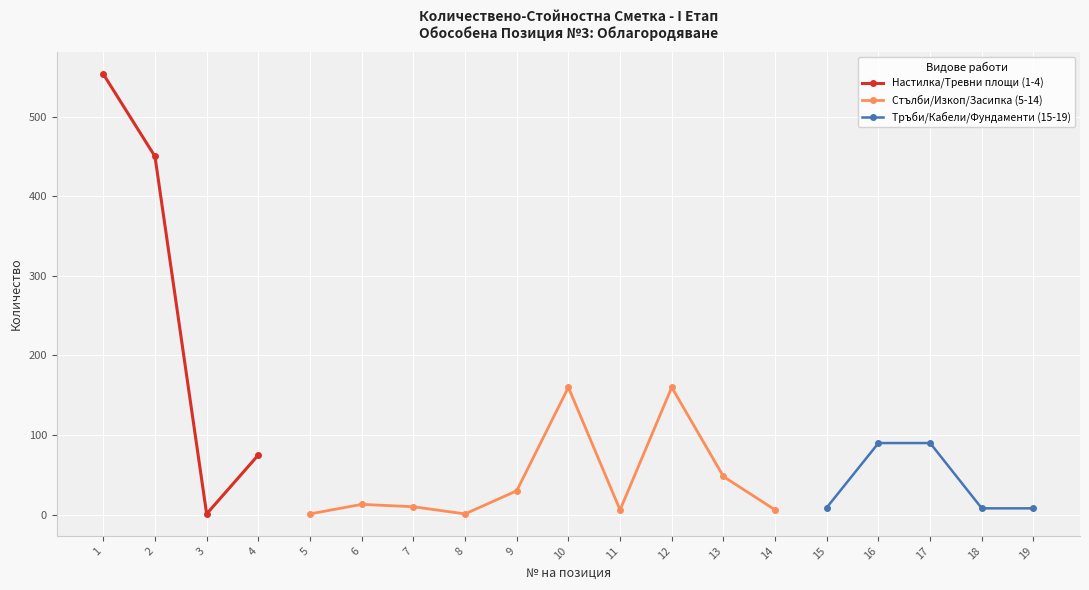

True or false: Стълби/Изкоп/Засипка (5-14) and Тръби/Кабели/Фундаменти (15-19) cross at least once.

False